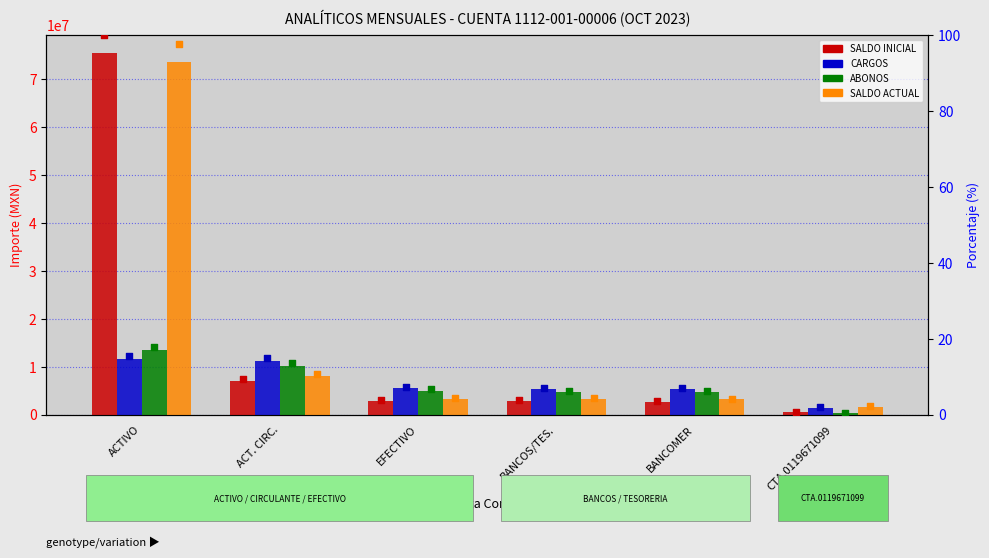

What is the total value across all series at ACT. CIRC.?

36661800.1